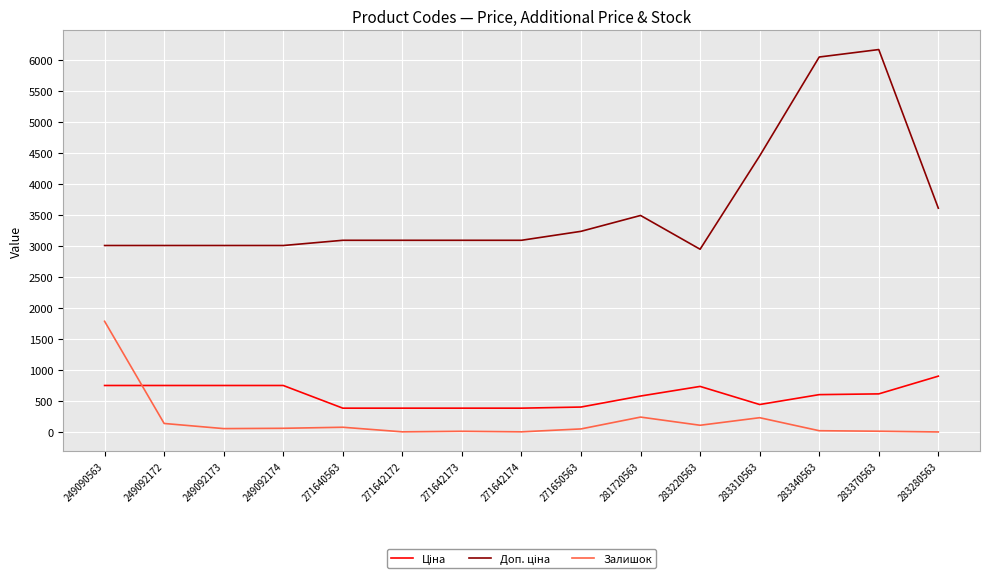

What is the difference between the maximum and minimum values in the Залишок series?

1786.0